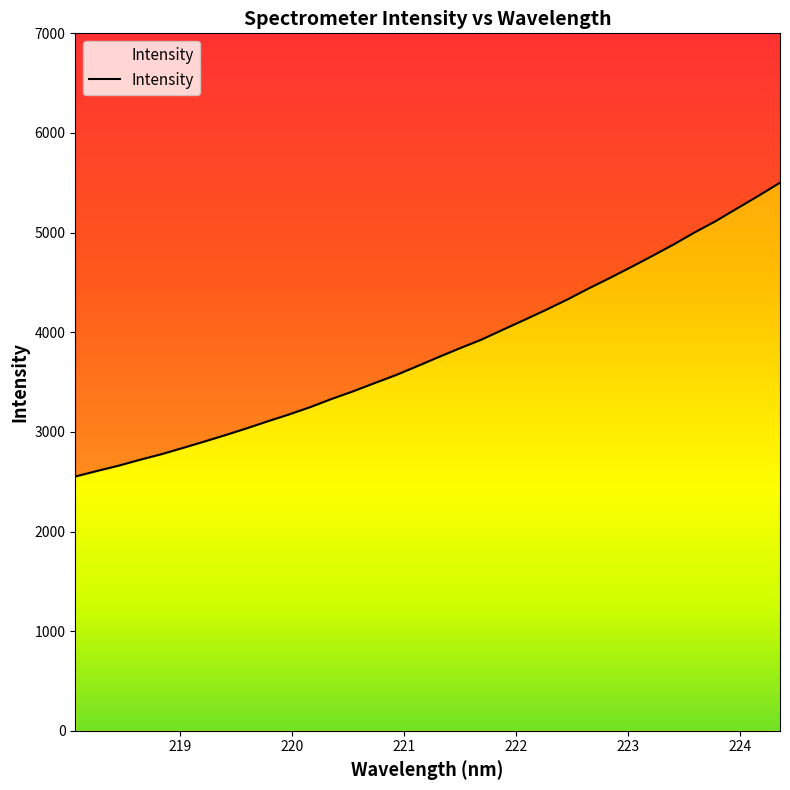

Rank the categories by value from highest to lowest.

224.3616, 224.1709, 223.9802, 223.7895, 223.5987, 223.408, 223.2172, 223.0264, 222.8355, 222.6447, 222.4538, 222.263, 222.0721, 221.8812, 221.6902, 221.4993, 221.3083, 221.1174, 220.9264, 220.7354, 220.5444, 220.3533, 220.1623, 219.9712, 219.7801, 219.589, 219.3979, 219.2067, 219.0156, 218.8244, 218.6332, 218.442, 218.2508, 218.0596